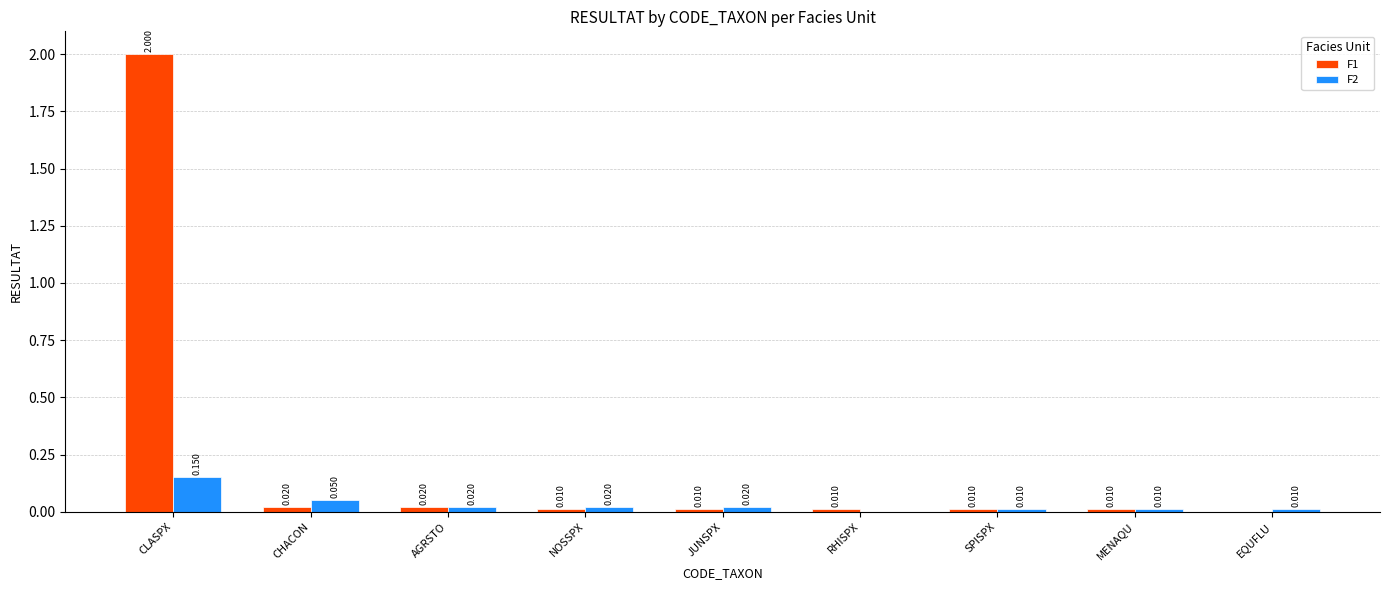

The value of F1 at NOSSPX is 0.0. True or false?

True